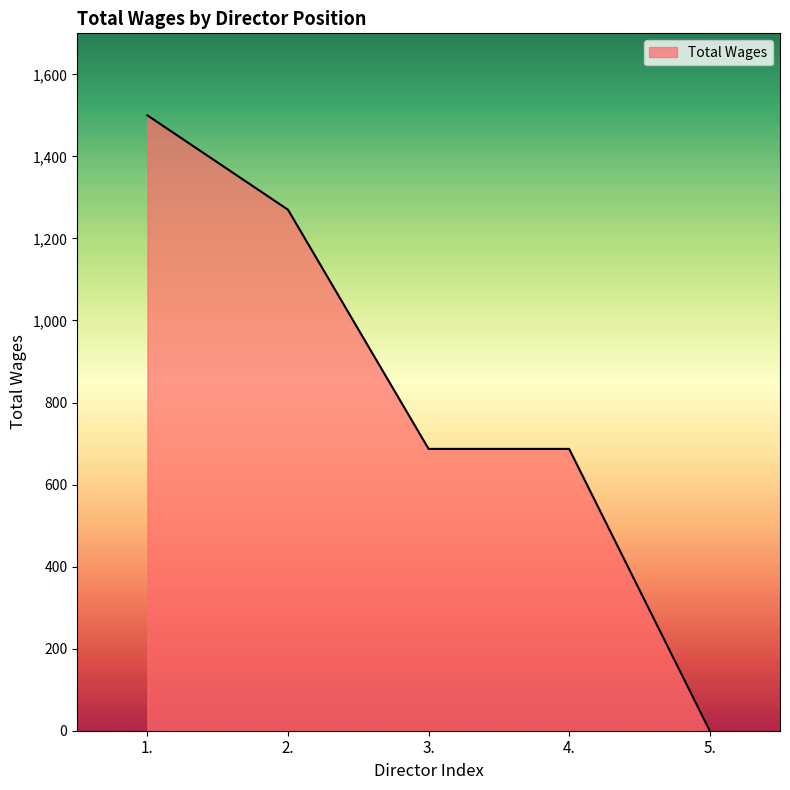

What is the maximum value shown in the chart?

1500